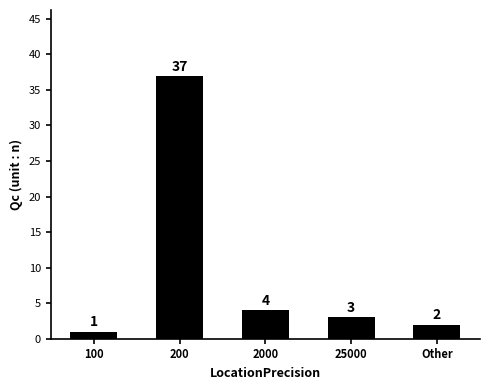

The chart shows a value of 37 at 200. True or false?

True